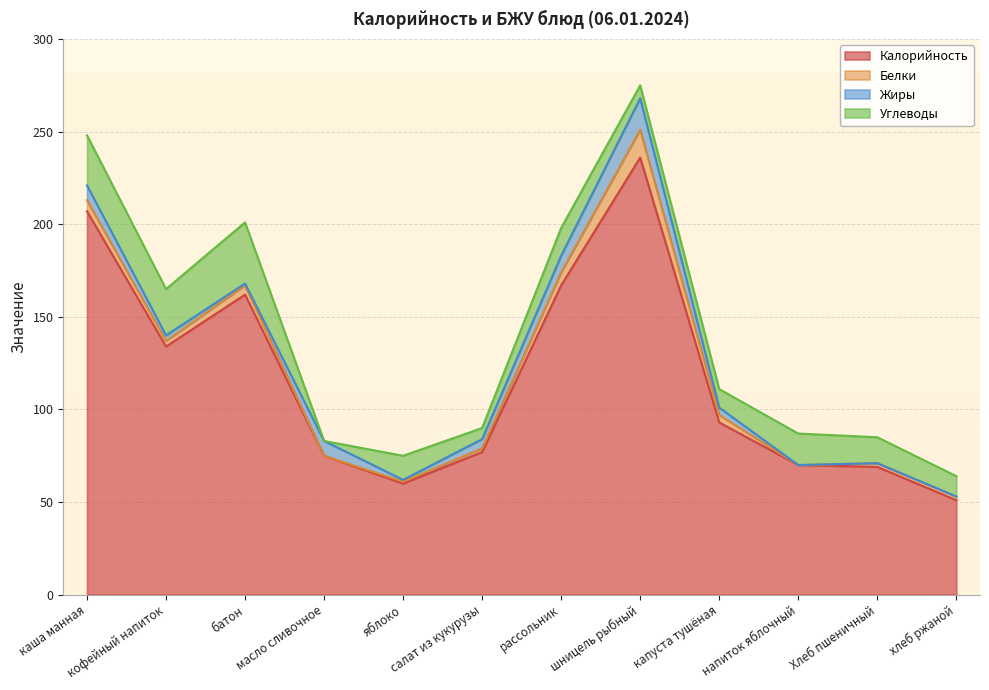

Does the chart have visible grid lines?

Yes